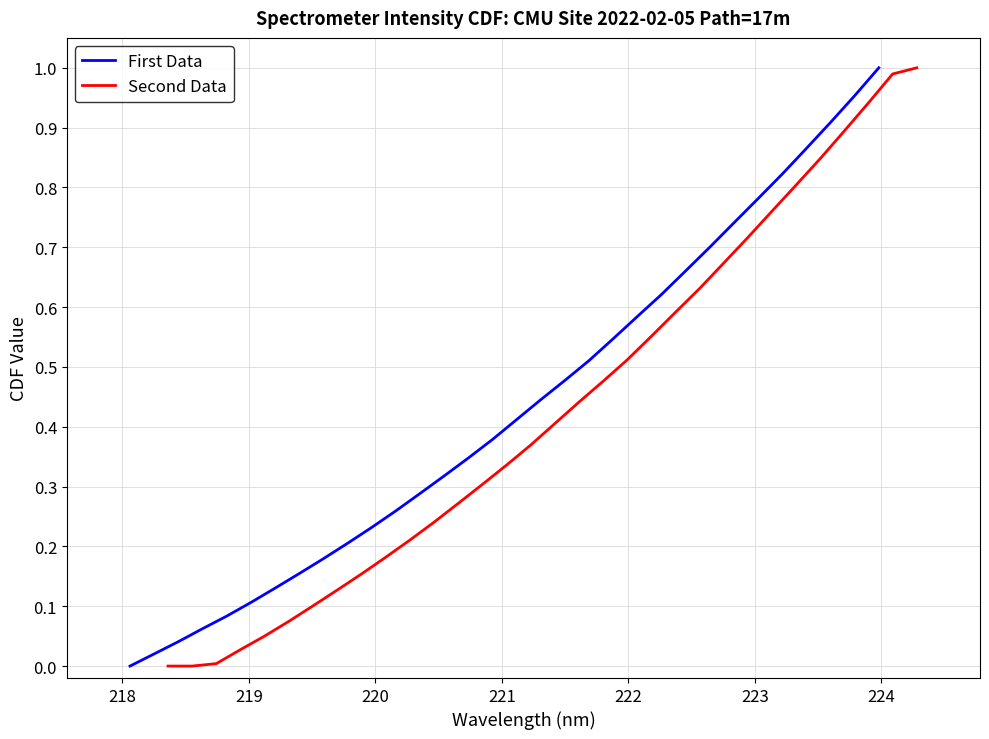

Reading right to left, extract all data points from this chart.

First Data: 1.0	1.0	0.9	0.9	0.8	0.8	0.7	0.7	0.7	0.6	0.6	0.5	0.5	0.5	0.4	0.4	0.4	0.3	0.3	0.3	0.3	0.2	0.2	0.2	0.2	0.1	0.1	0.1	0.1	0.0	0.0	0.0
Second Data: 1.0	1.0	0.9	0.9	0.8	0.8	0.8	0.7	0.7	0.6	0.6	0.6	0.5	0.5	0.4	0.4	0.4	0.3	0.3	0.3	0.2	0.2	0.2	0.2	0.1	0.1	0.1	0.1	0.0	0.0	0.0	0.0